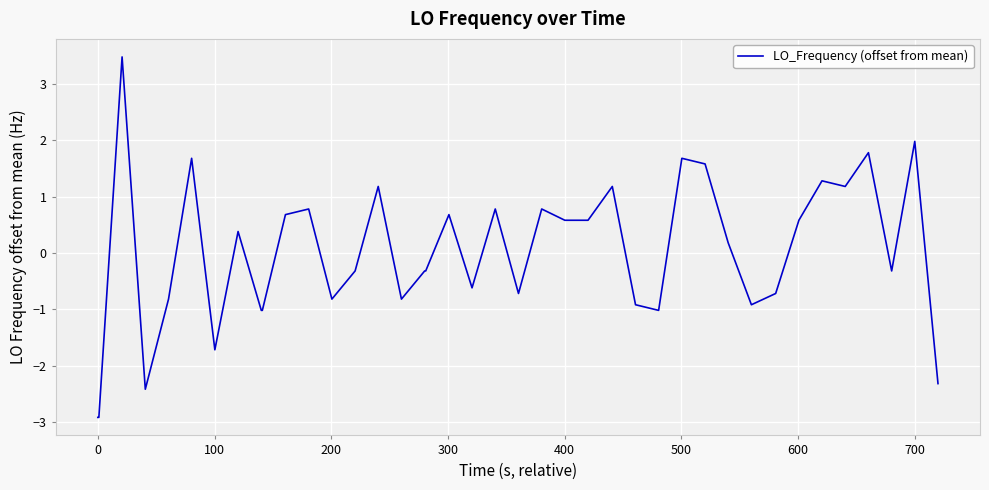

What is the difference between the maximum and minimum values?

6.4